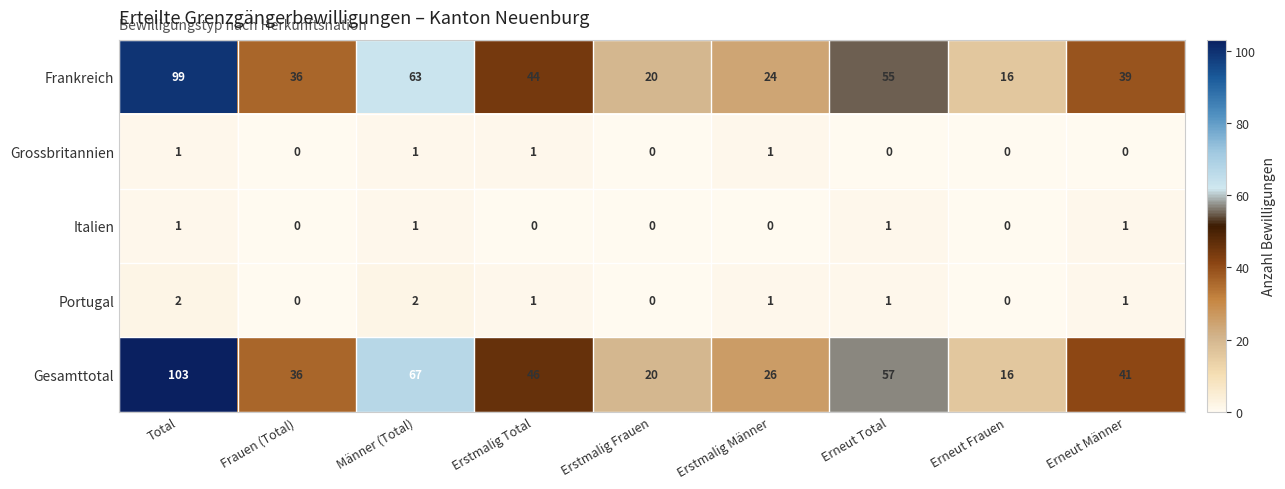

Which series has the widest spread of values?

Gesamttotal